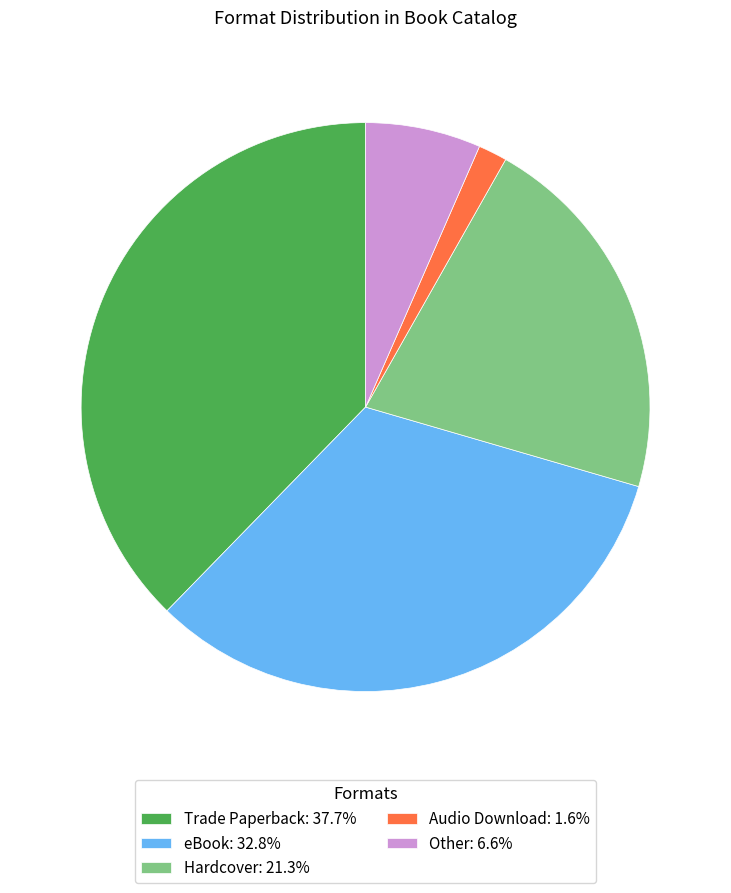

What is the ratio of the value at Other: 6.6% to the value at Hardcover: 21.3%?

0.3